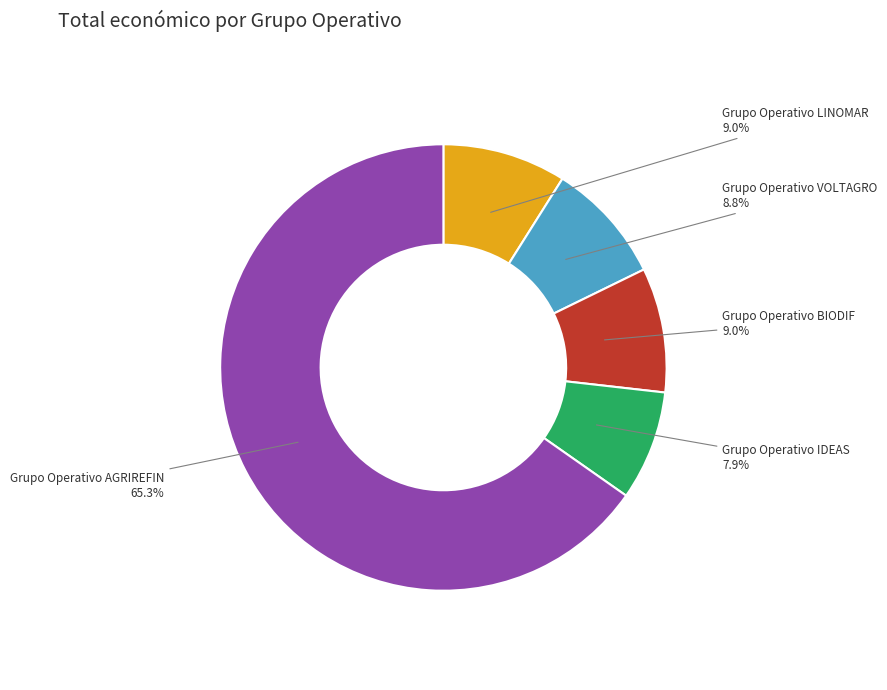

How many slices are in this pie chart?

5